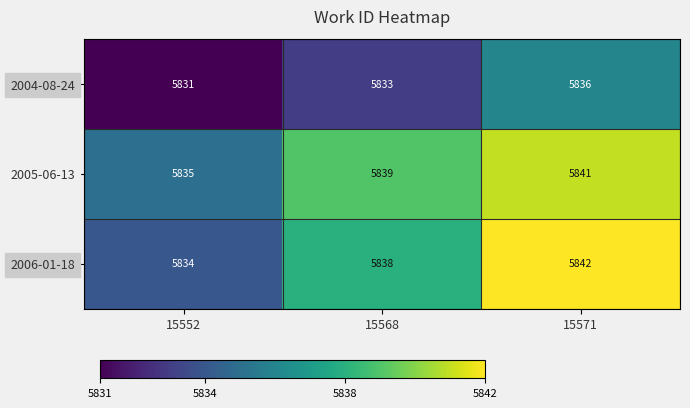

Which series has the largest total across all categories?

2005-06-13